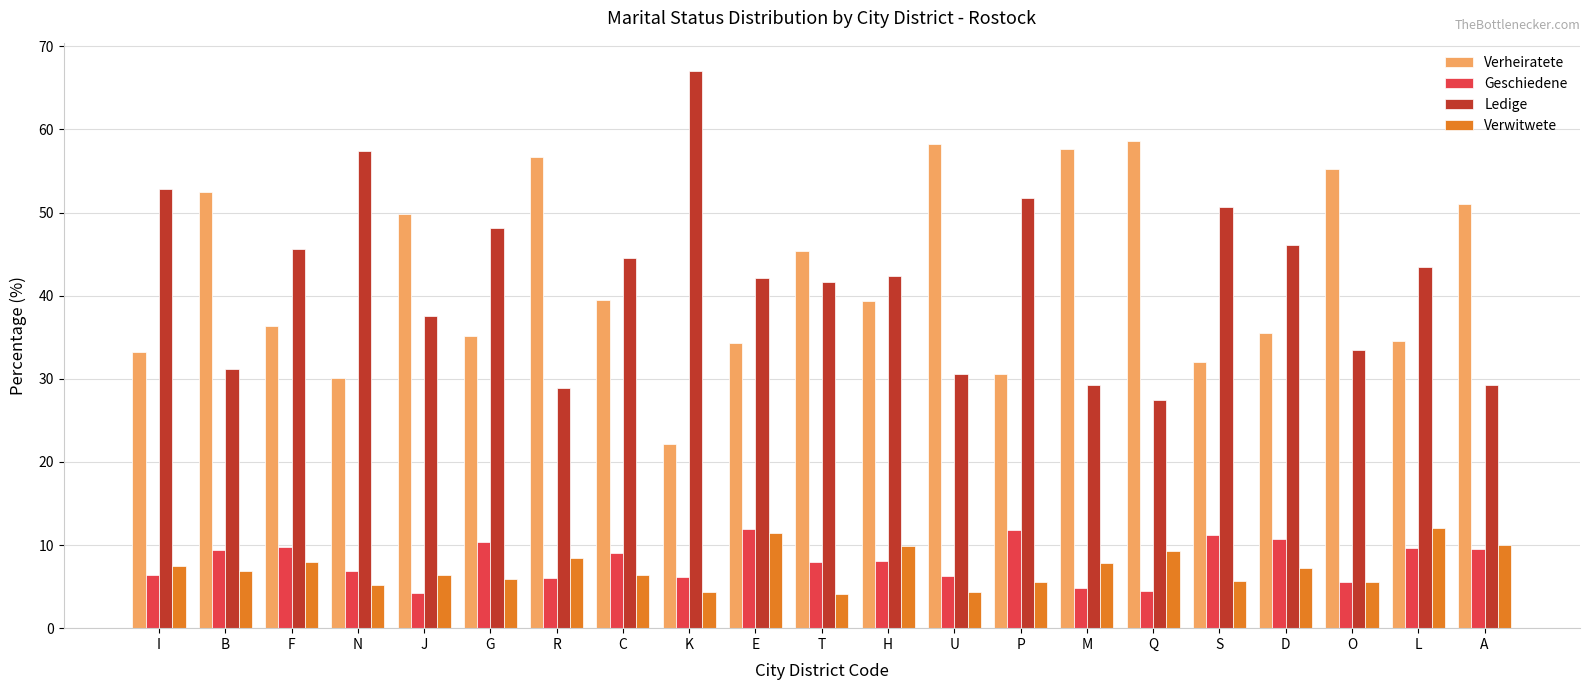

Is the value of Geschiedene at H greater than the value of Ledige at R?

No